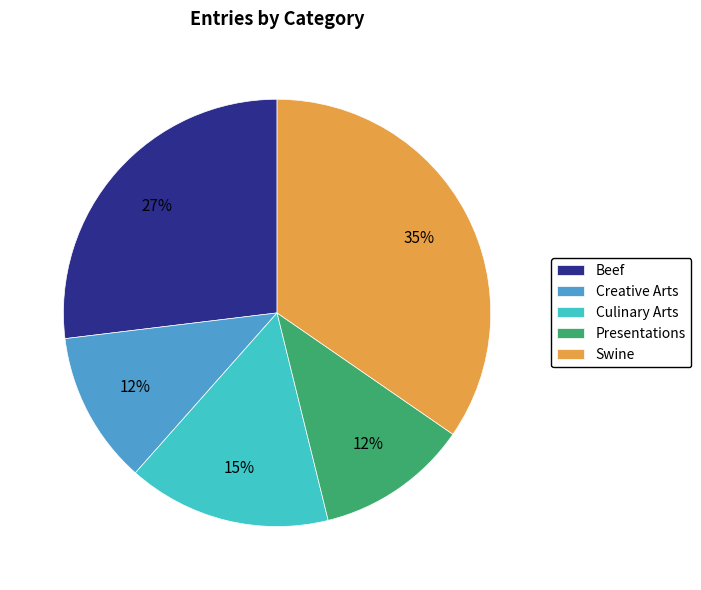

True or false: Culinary Arts accounts for 15% of the total.

True